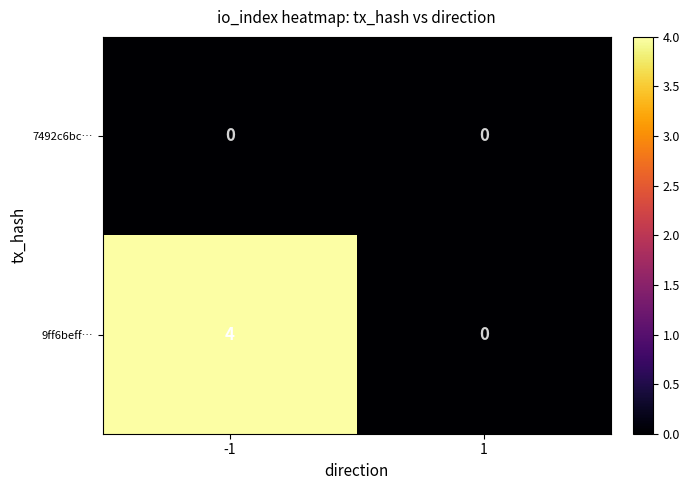

Reading right to left, extract all data points from this chart.

7492c6bc…: 0	0
9ff6beff…: 0	4